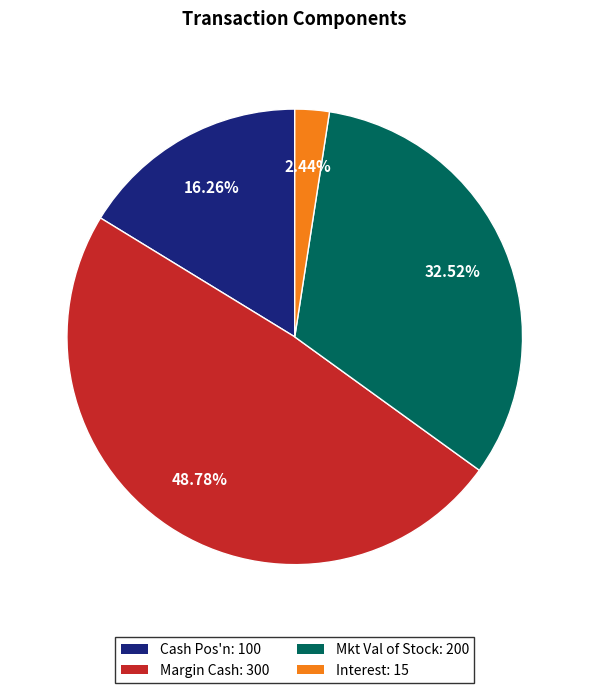

Which has a higher value, Margin Cash: 300 or Interest: 15?

Margin Cash: 300